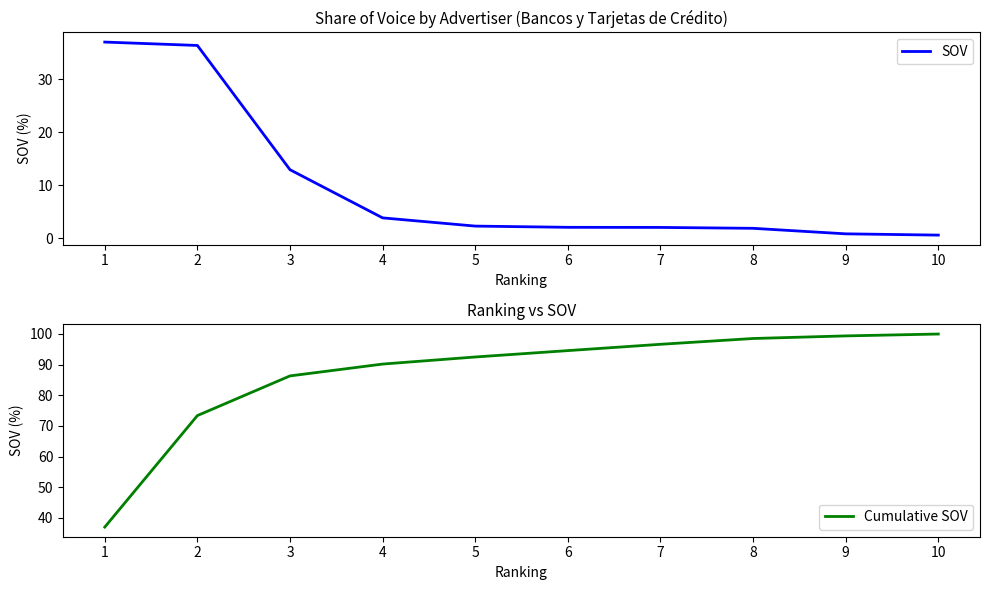

Which category has the lowest value in the SOV series?

10